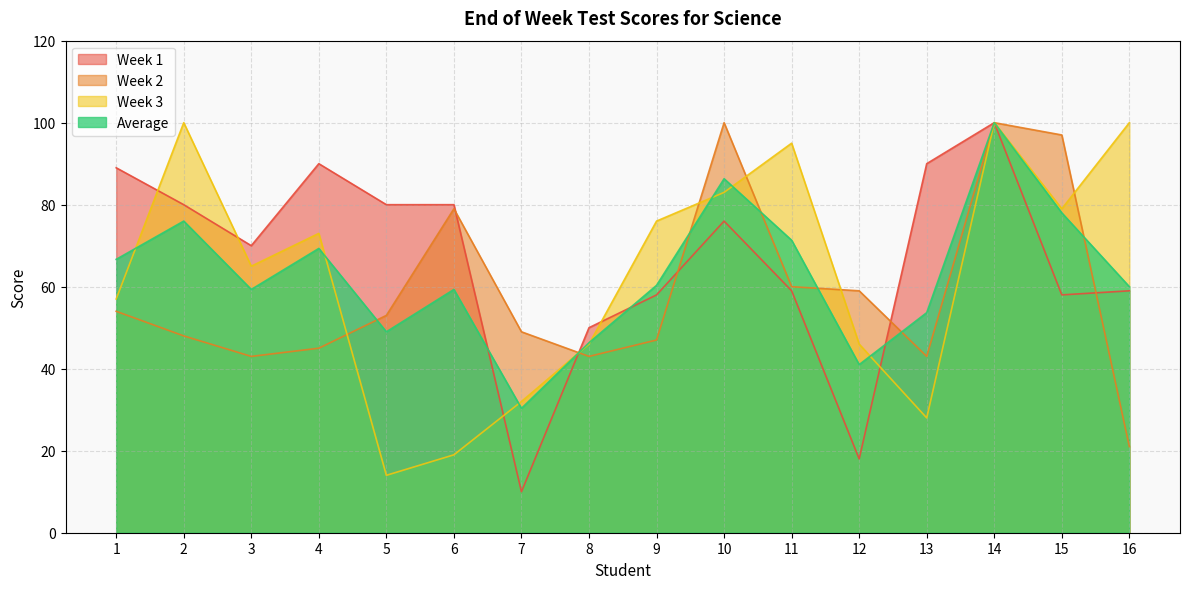

The value of Week 2 at 14 is 69.3. True or false?

False